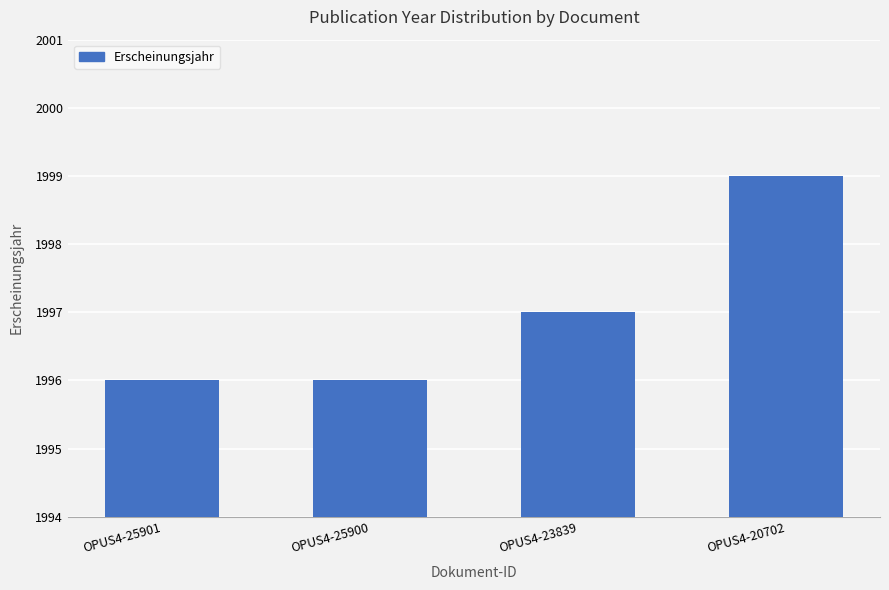

Are the bars grouped side by side (vs. stacked)?

No